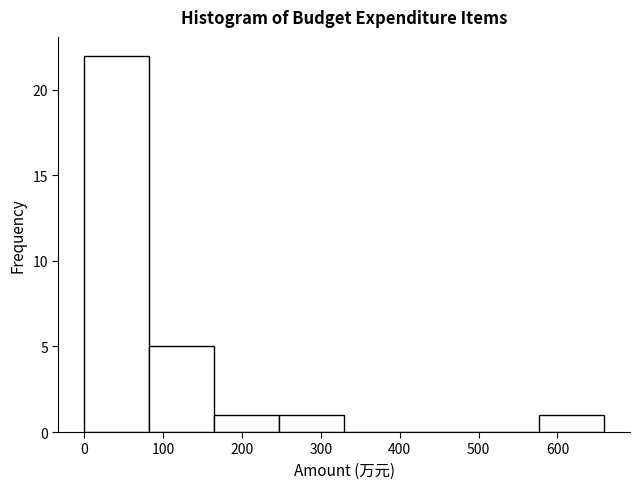

Reading left to right, list every bar in this chart as the range it spans on the x-axis followed by its height. Neither the bar edges nor the heights are printed on the chart, so give them approximately, as read against the axes.

0 to 80: 22
80 to 160: 5
160 to 250: 1
250 to 330: 1
330 to 410: 0
410 to 490: 0
490 to 580: 0
580 to 660: 1